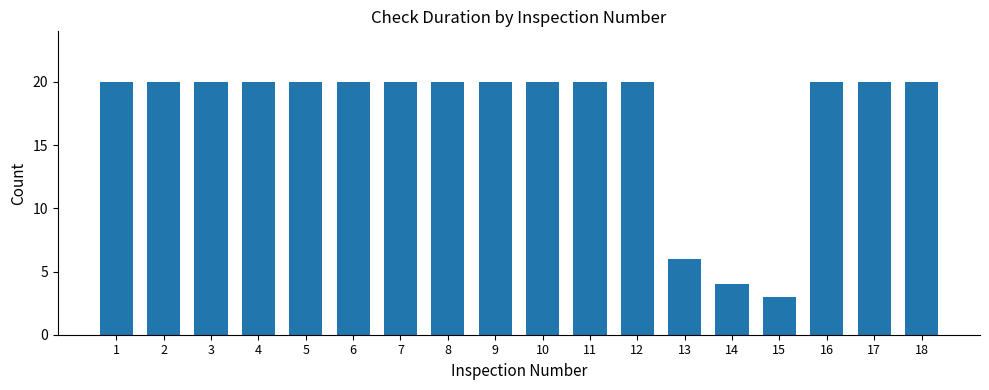

How many categories are shown in the chart?

18